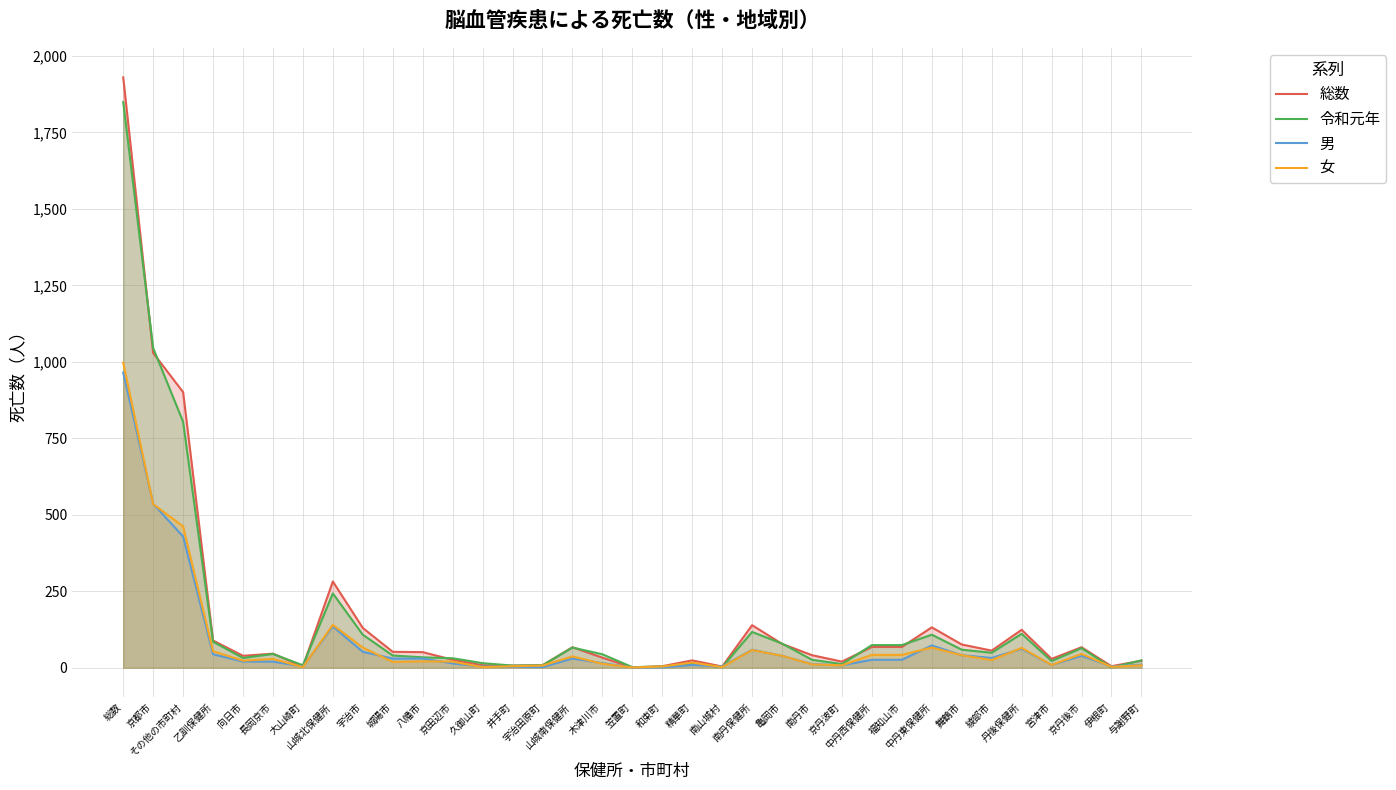

Rank the categories by 女 value from lowest to highest.

笠置町, 大山崎町, 久御山町, 南山城村, 伊根町, 和束町, 井手町, 宇治田原町, 京丹波町, 与謝野町, 宮津市, 南丹市, 木津川市, 精華町, 城陽市, 京田辺市, 八幡市, 向日市, 綾部市, 長岡京市, 山城南保健所, 亀岡市, 舞鶴市, 中丹西保健所, 福知山市, 京丹後市, 乙訓保健所, 南丹保健所, 丹後保健所, 宇治市, 中丹東保健所, 山城北保健所, その他の市町村, 京都市, 総数